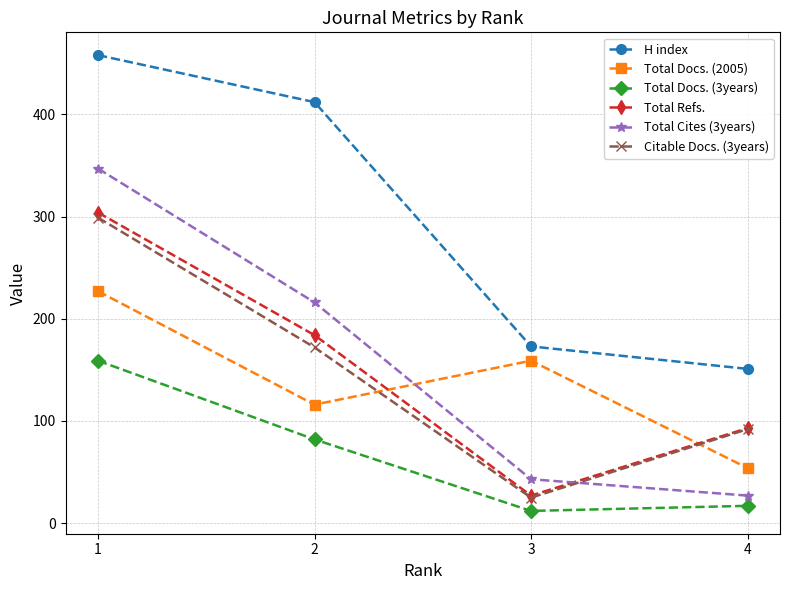

Which series ends up on top after the final intersection of Total Docs. (2005) and Total Refs.?

Total Refs.